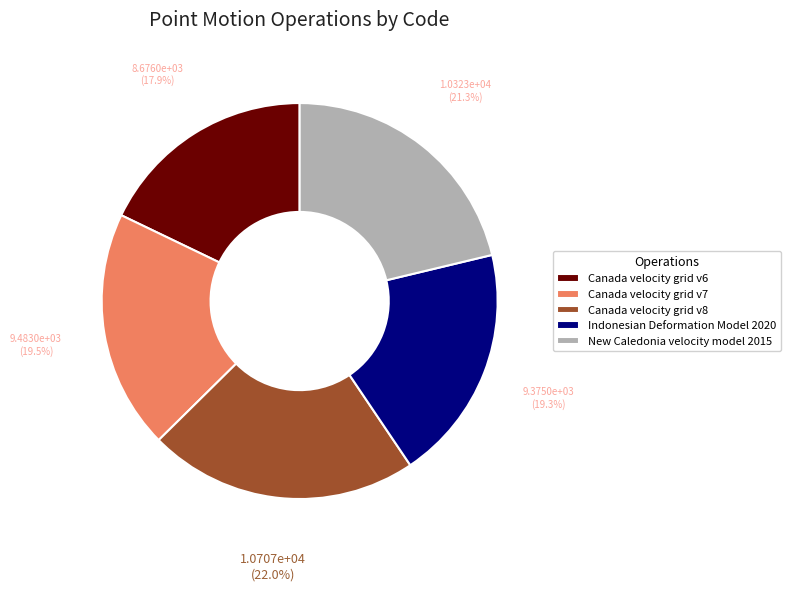

Does Canada velocity grid v8 represent more than half of the total?

No